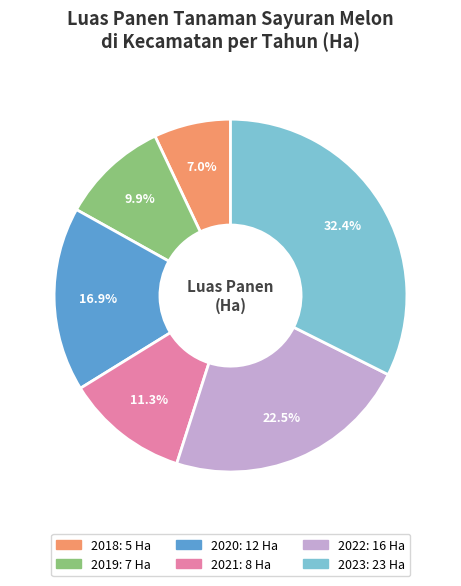

Is there any slice that represents more than half of the pie?

No